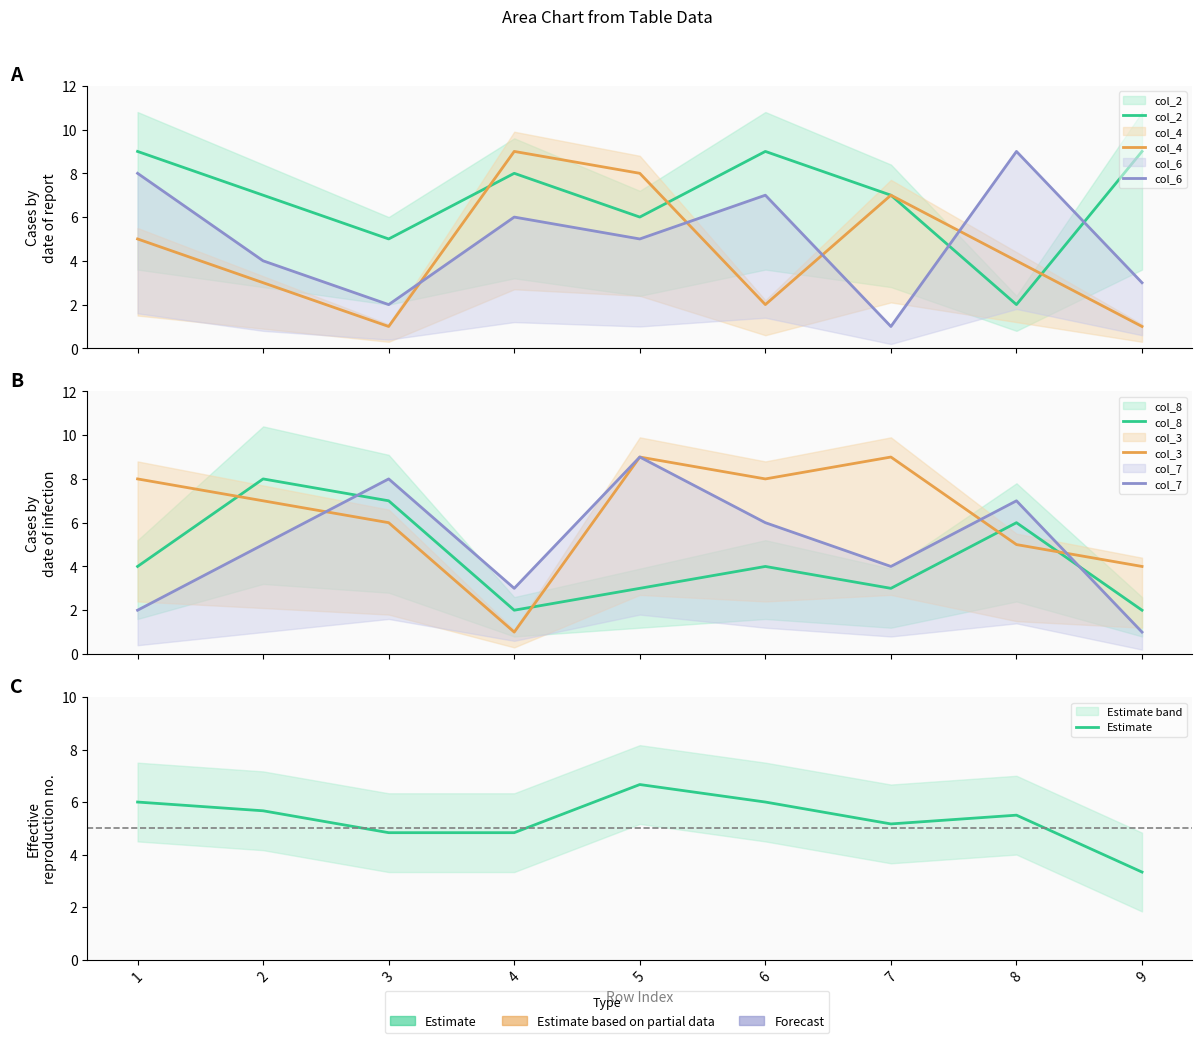

At which label is col_2 closest to 5?

3